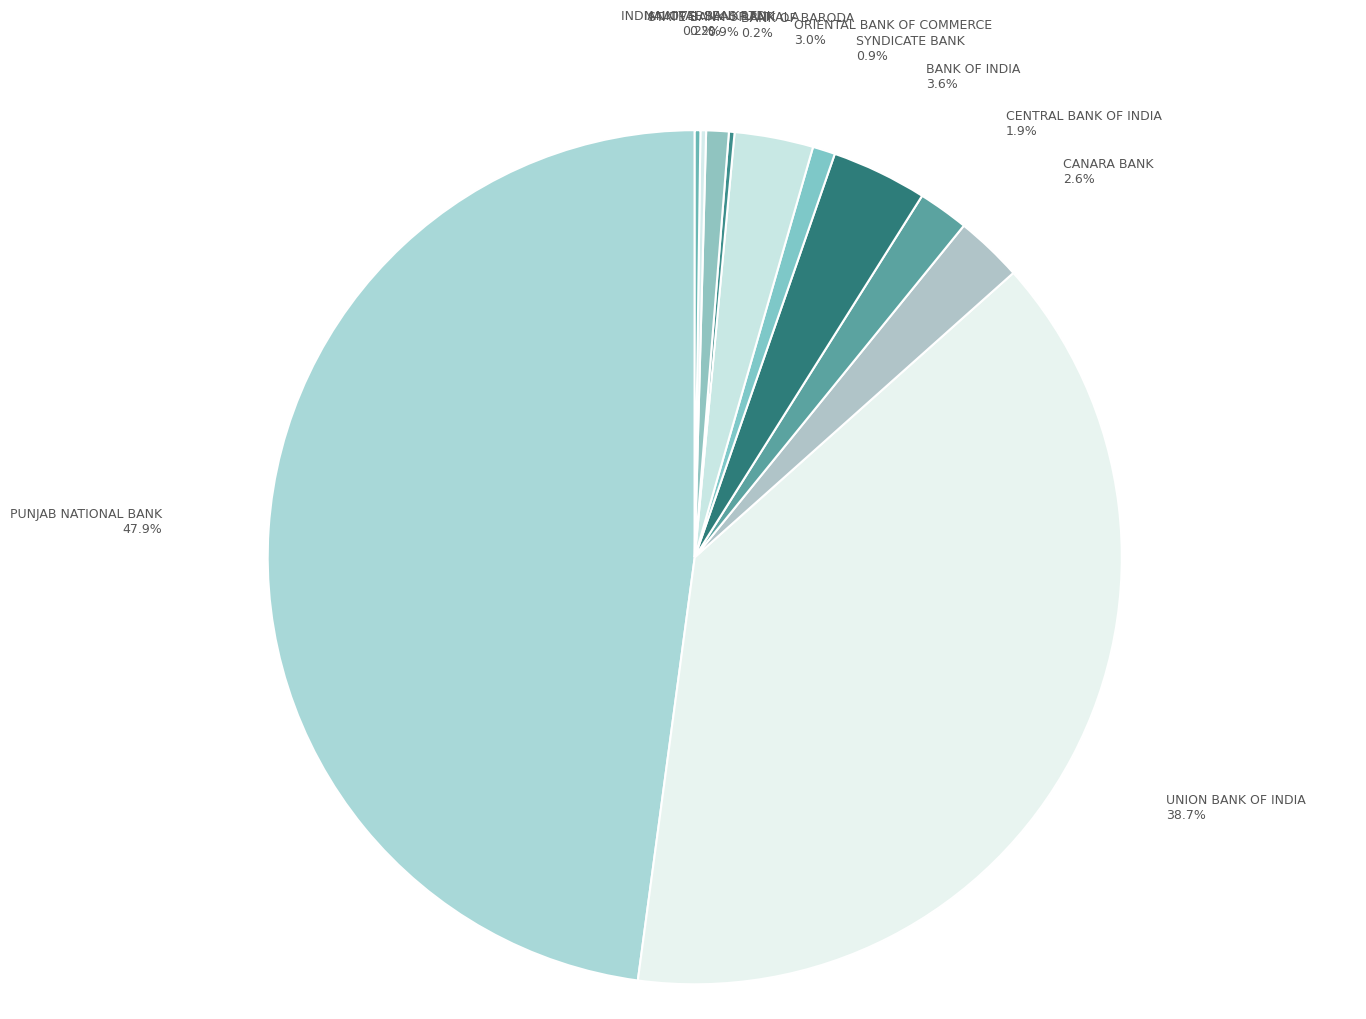

Does BANK OF INDIA account for over 50% of the chart?

No